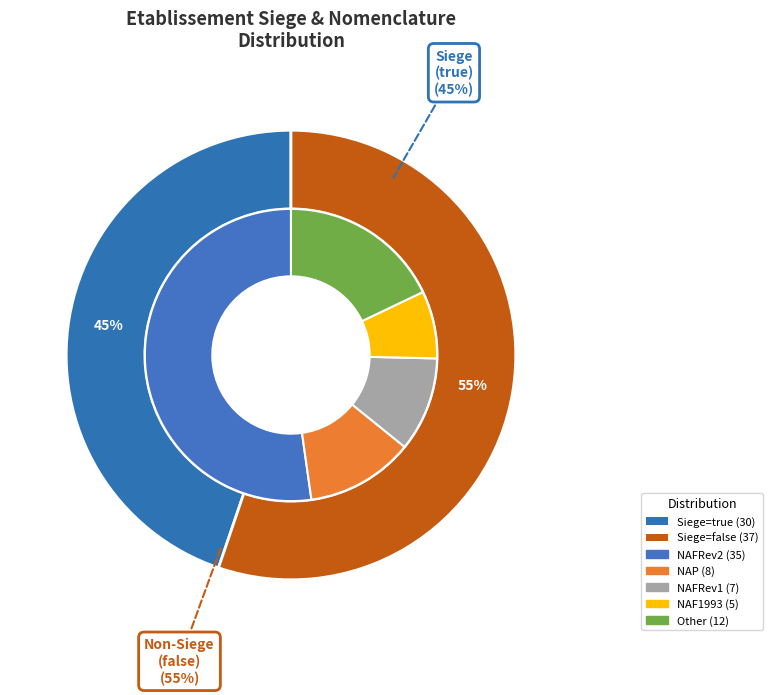

Rank the categories by value from highest to lowest.

false, true